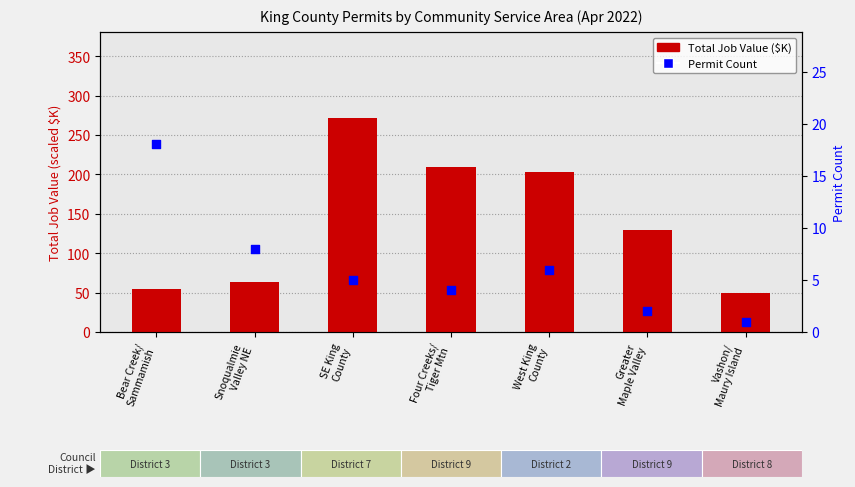

At which category is the sum across all series the highest?

SE King
County